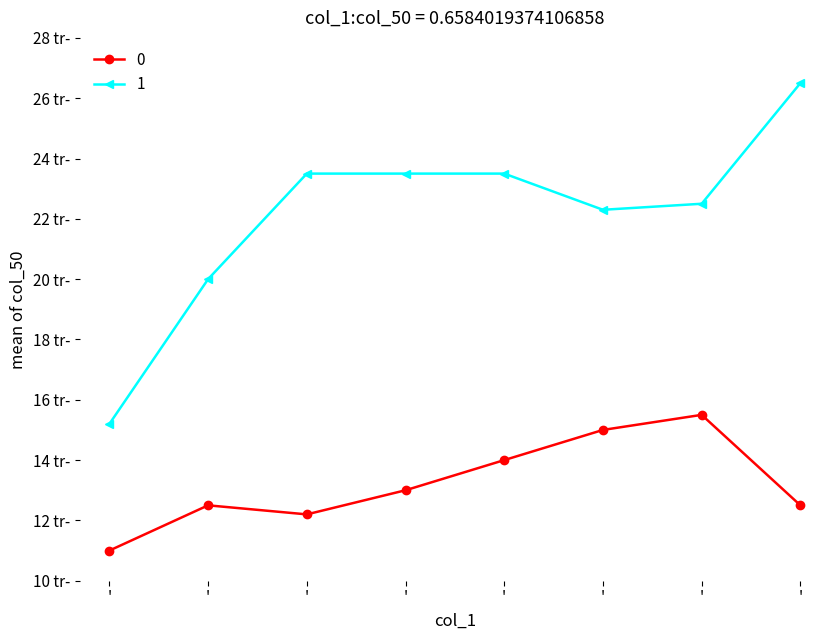

What are all the series names shown in the legend?

0, 1